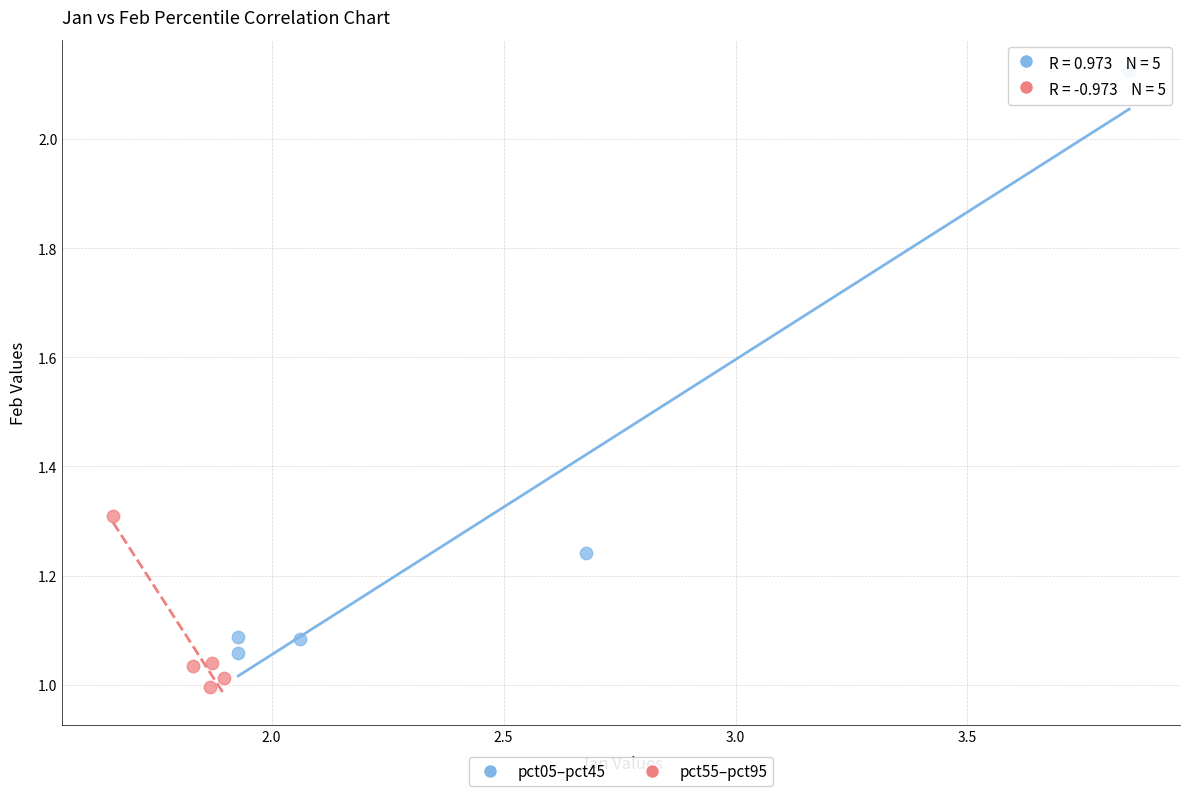

Which series reaches the minimum Y coordinate?

pct55–pct95